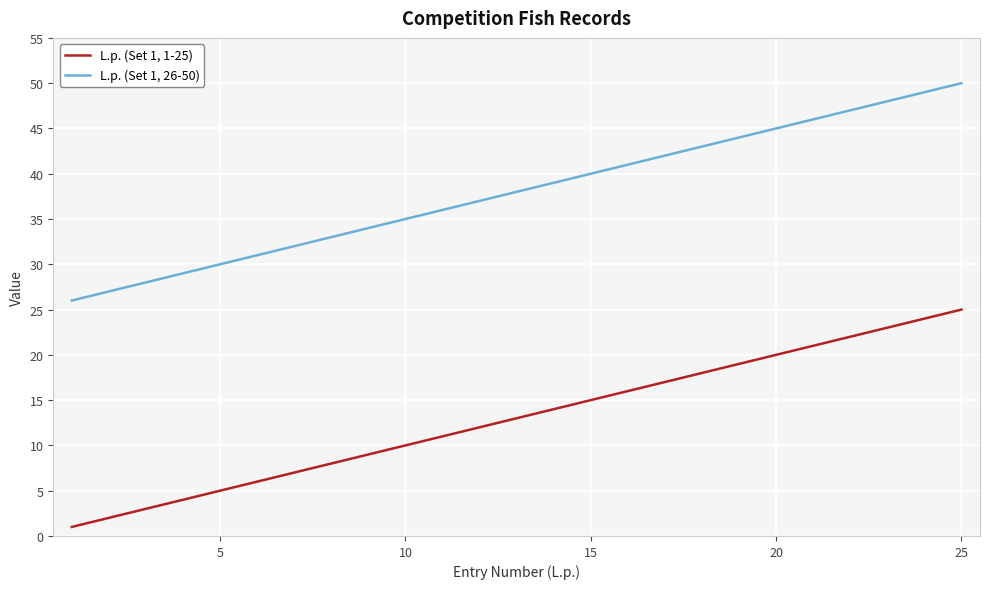

True or false: L.p. (Set 1, 26-50) and L.p. (Set 1, 1-25) cross at least once.

False